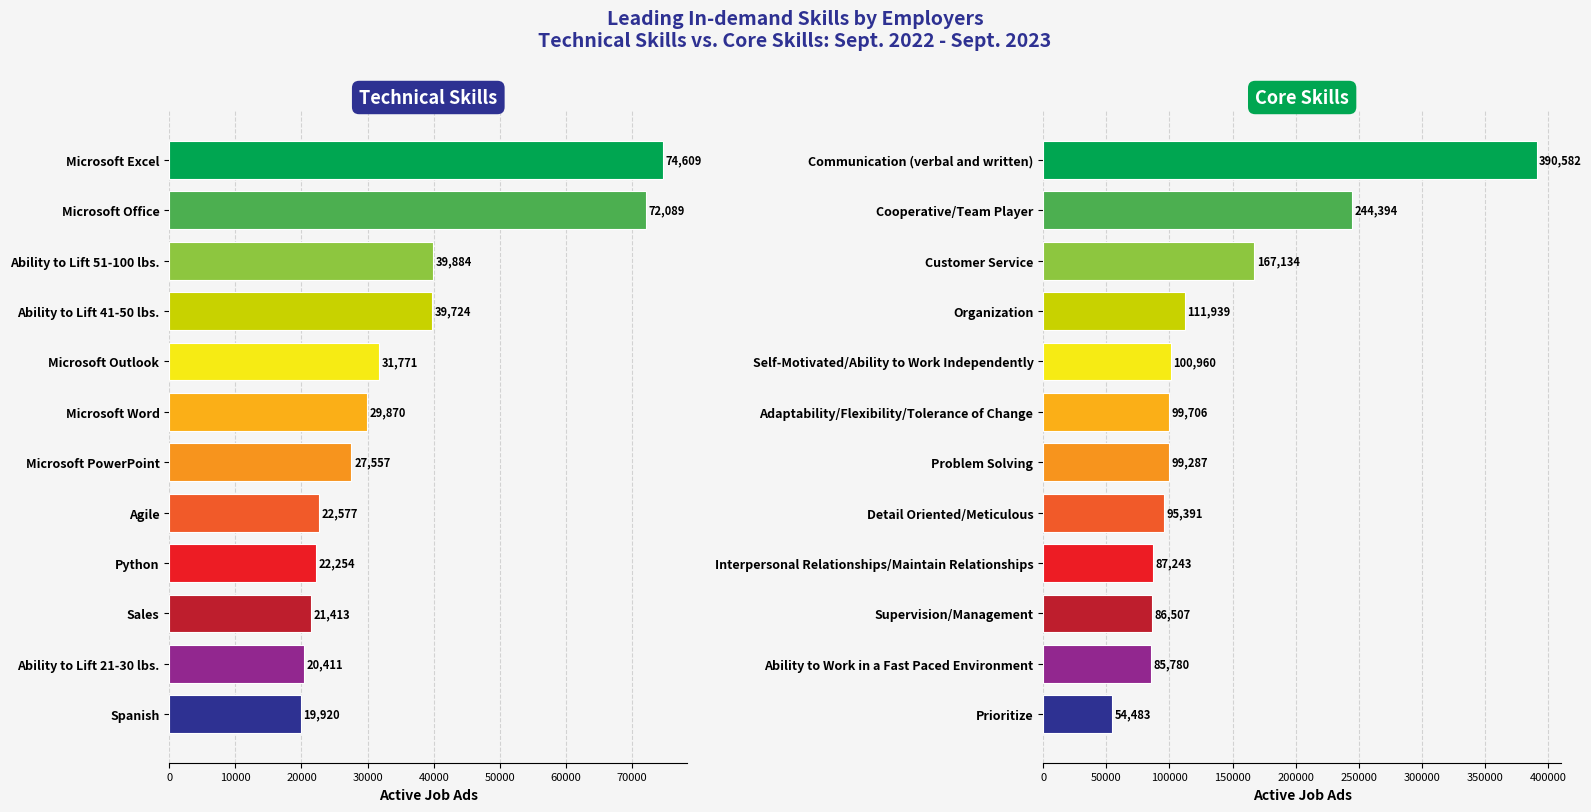

True or false: Technical Skills has a value of 32589 at Agile.

False